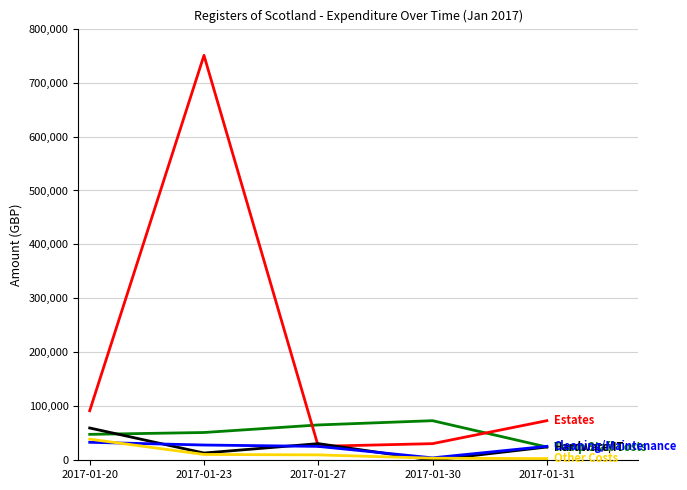

Which label corresponds to the largest value in the chart?

2017-01-23